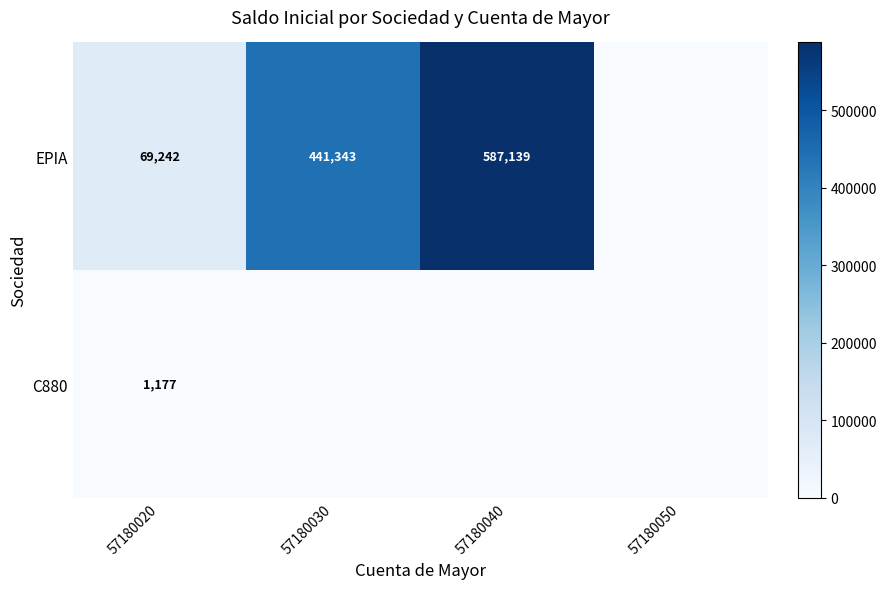

What is the total value across all series at 57180020?

70419